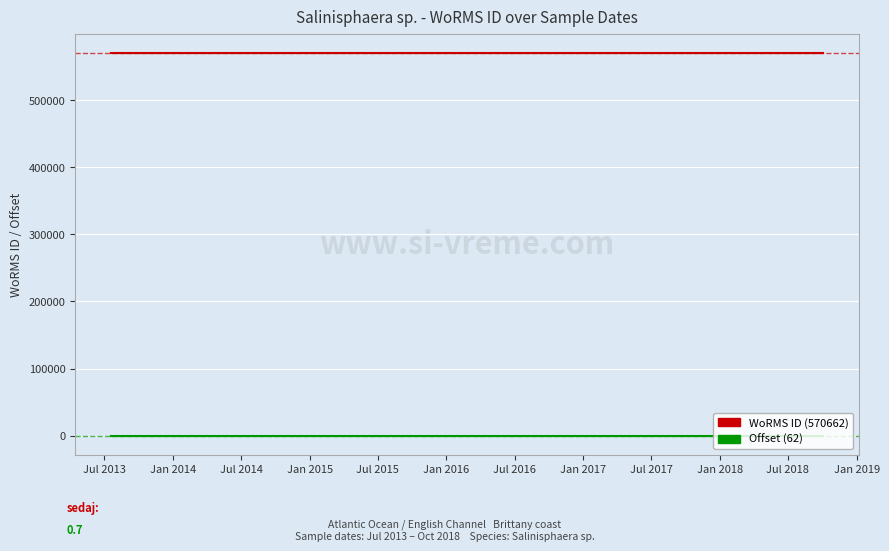

At how many categories does at least one series exceed 168077?

5